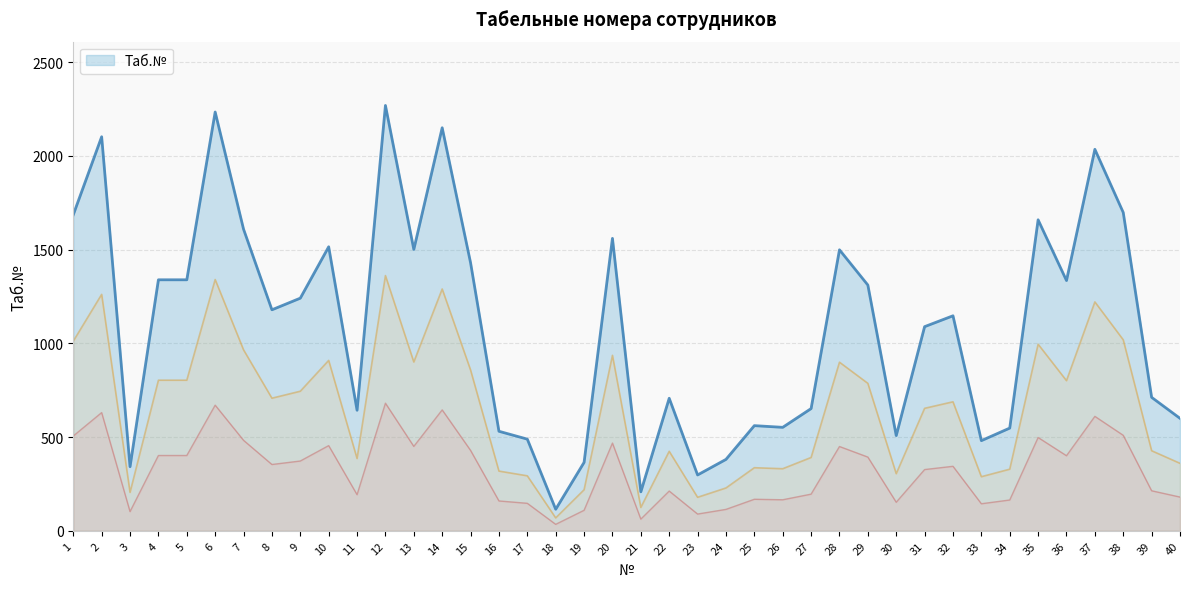

Rank the categories by value from lowest to highest.

18, 21, 23, 3, 19, 24, 33, 17, 30, 16, 34, 26, 25, 40, 11, 27, 22, 39, 31, 32, 8, 9, 29, 36, 4, 5, 15, 28, 13, 10, 20, 7, 35, 1, 38, 37, 2, 14, 6, 12